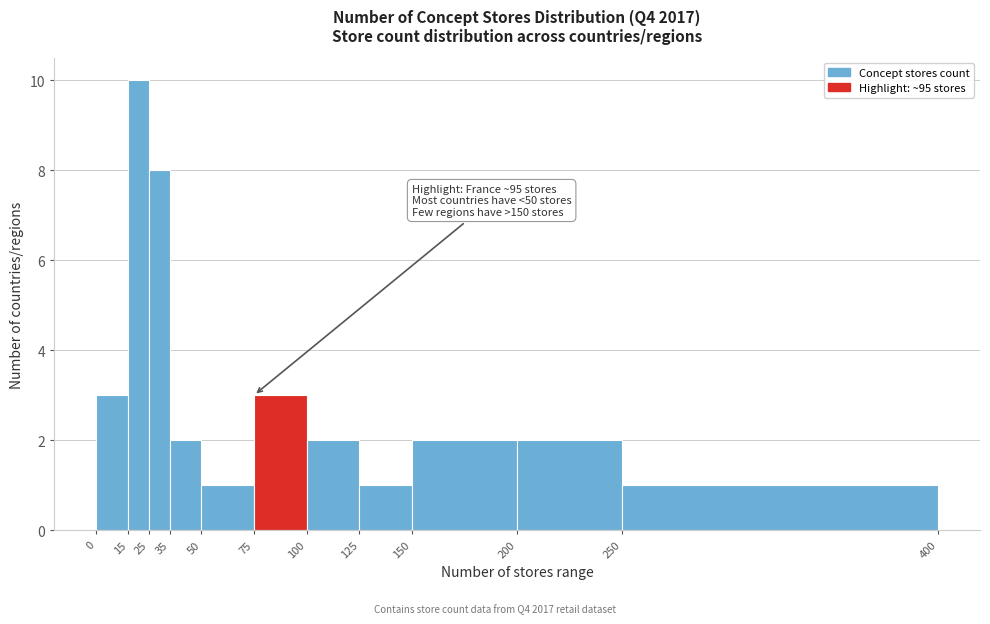

Over which range of the x-axis is the bar tallest?

15 to 25